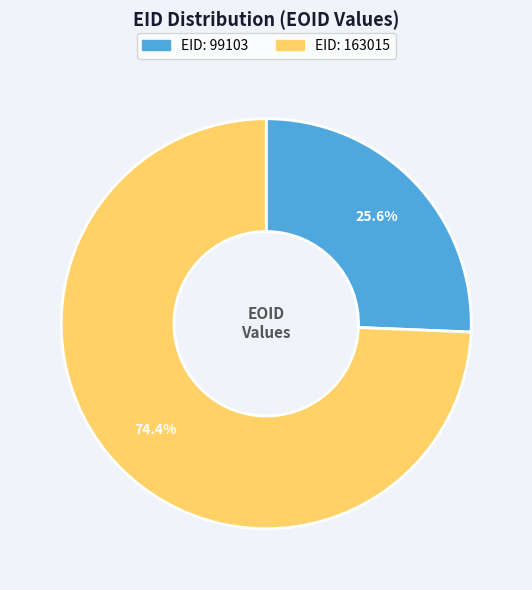

Is there a majority slice in this chart?

Yes